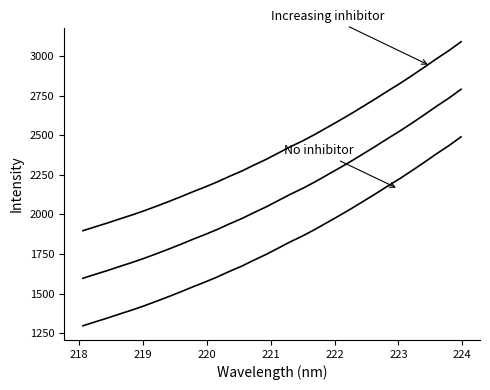

How many lines are shown in the chart?

3